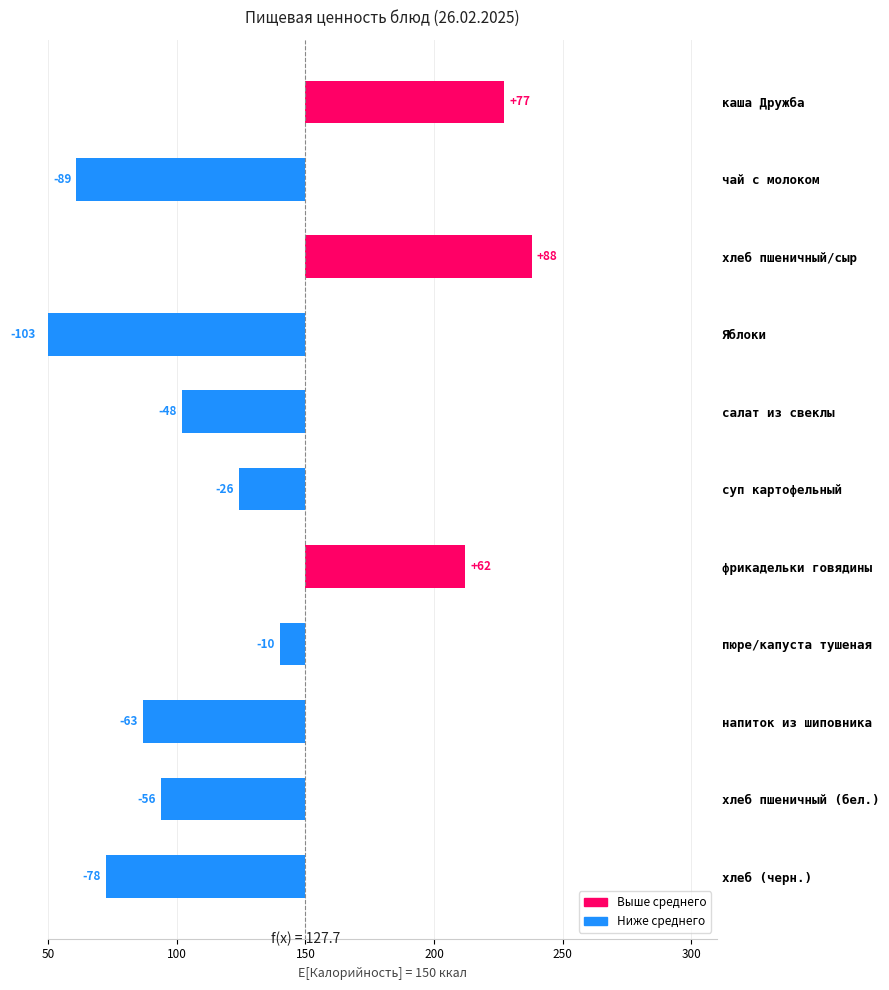

What is the average value?

-22.3